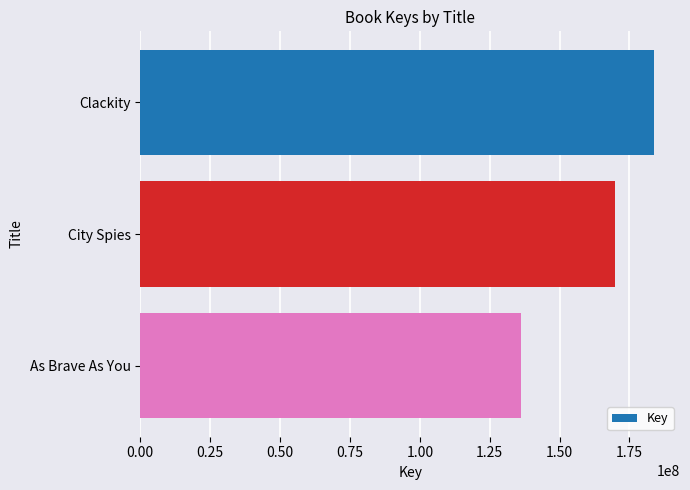

Where is the data nearest to the value 160098861?

City Spies